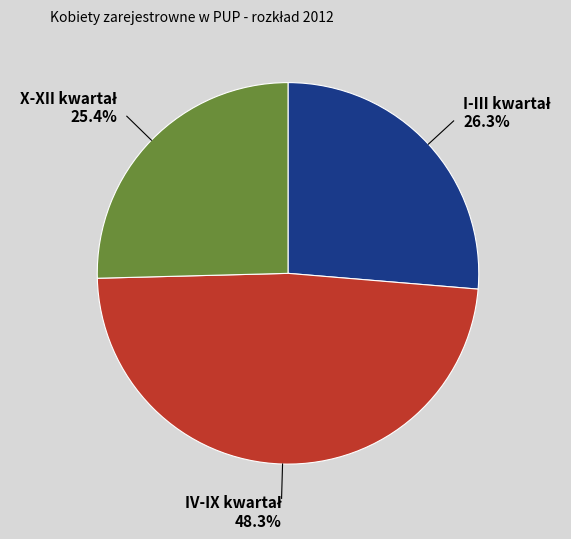

Does any single category account for the majority?

No